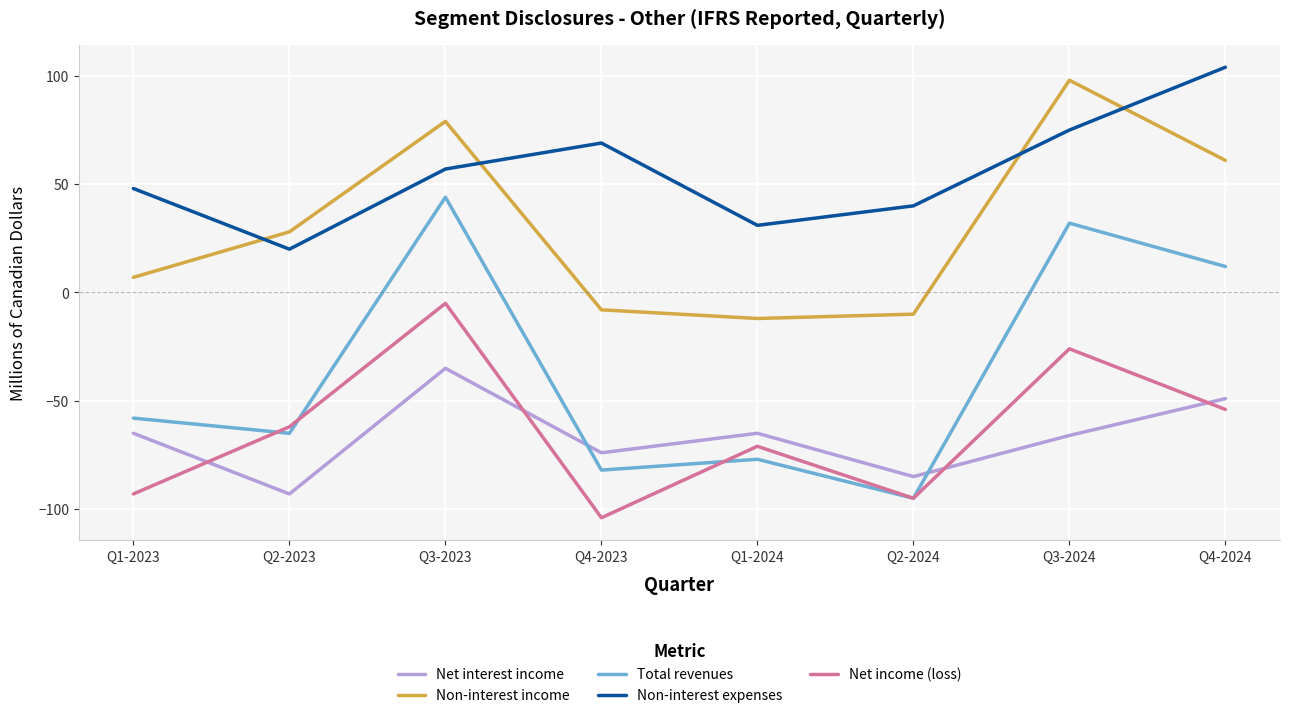

What is the difference between the highest and lowest values at Q3-2023?

114